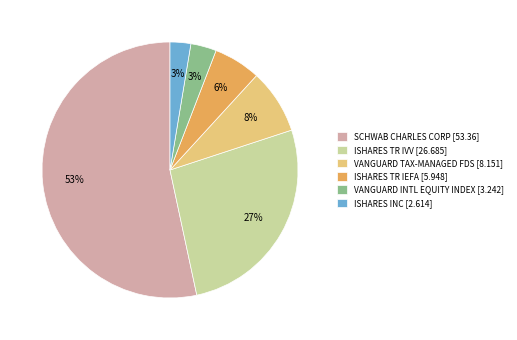

How many slices are in this pie chart?

6